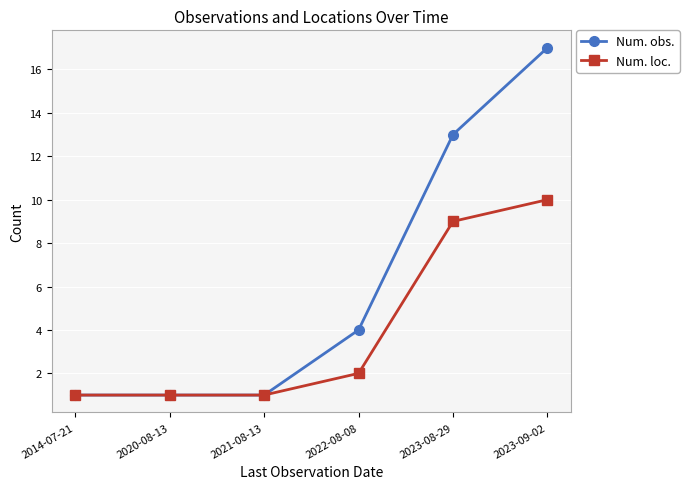

Read the Num. loc. value at 2020-08-13.

1